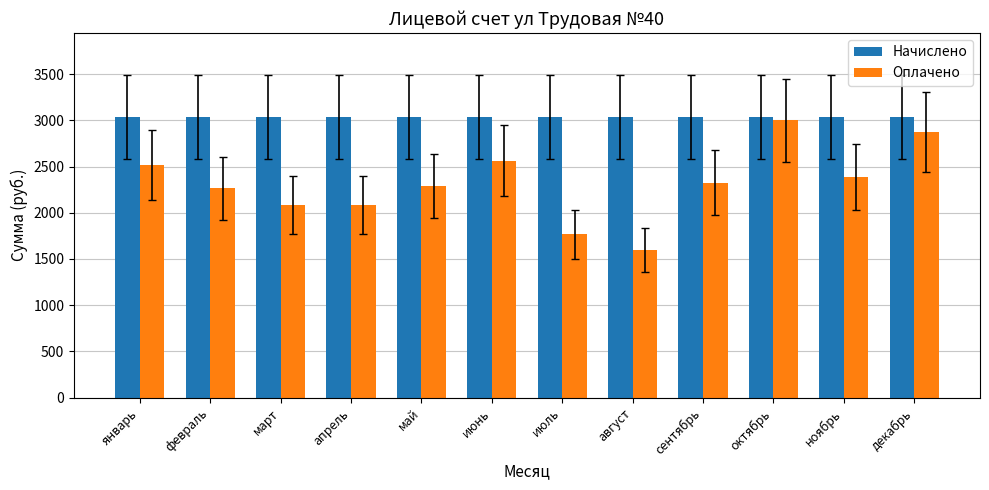

What is the maximum value shown in the chart?

3035.3